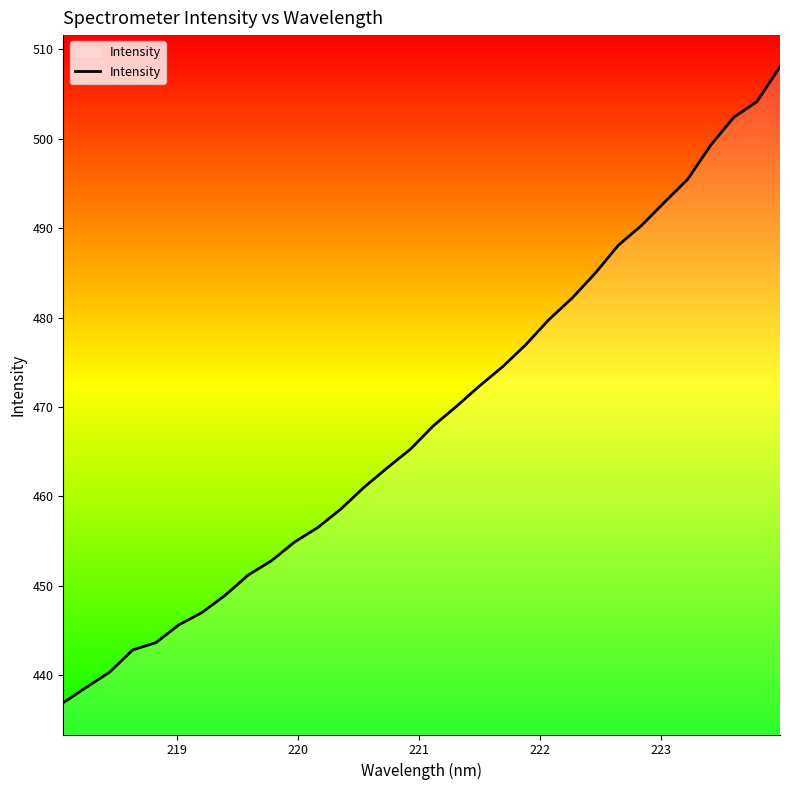

What is the minimum value shown in the chart?

436.9